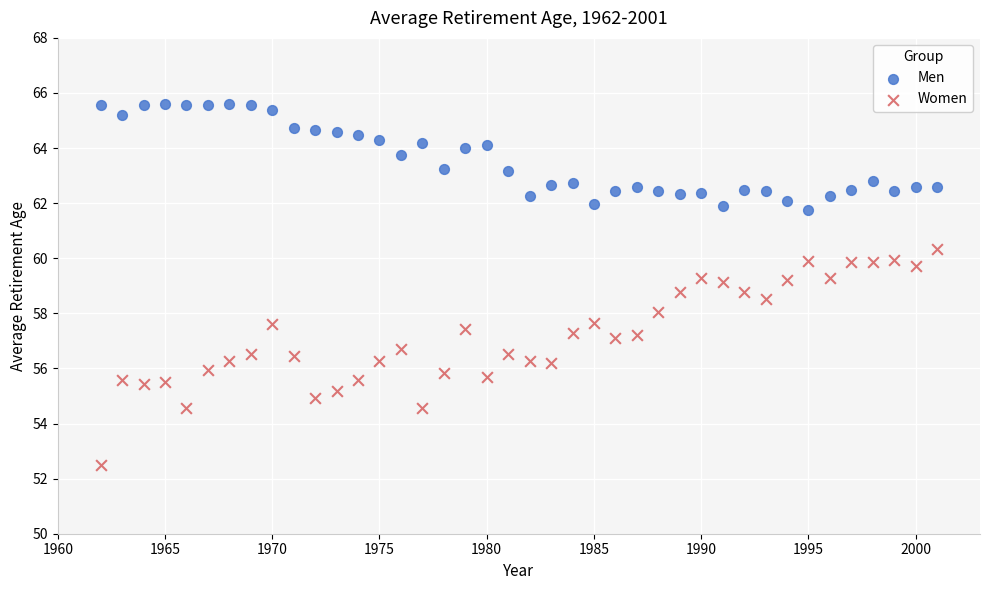

What are all the series names shown in the legend?

Men, Women